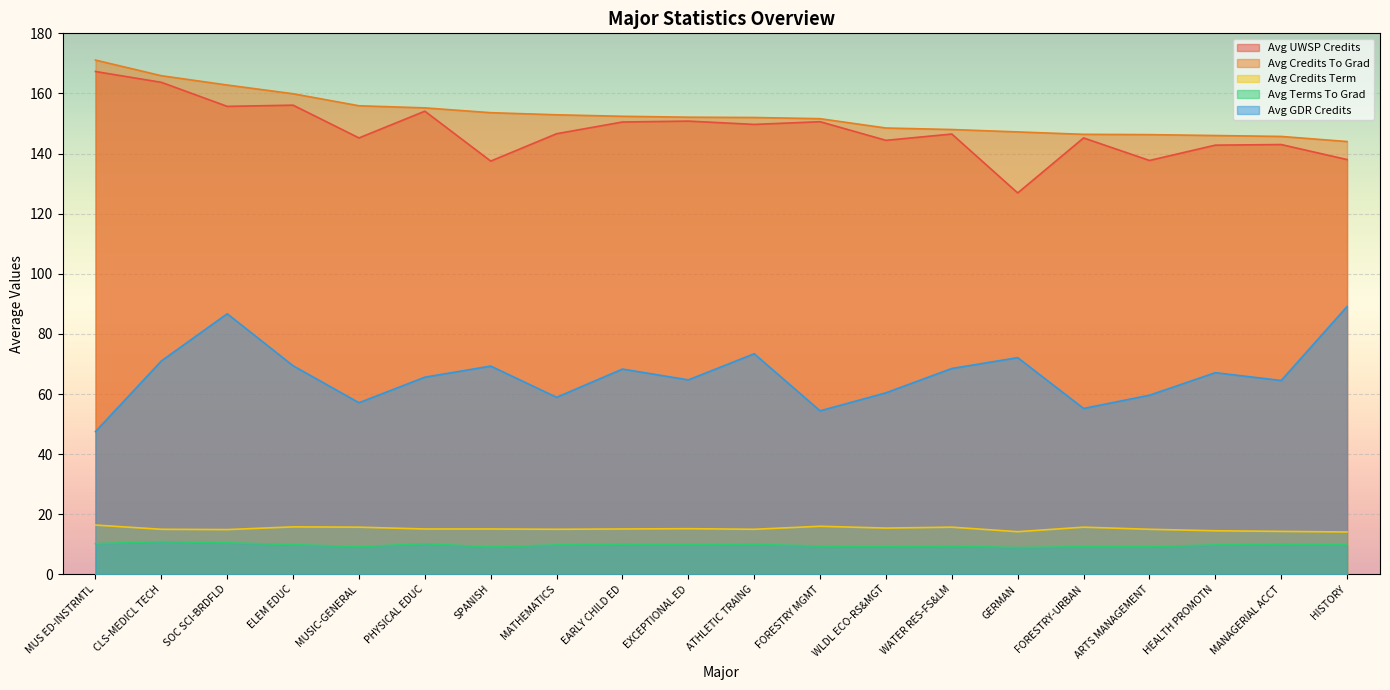

What is the total value across all series at EARLY CHILD ED?

396.3